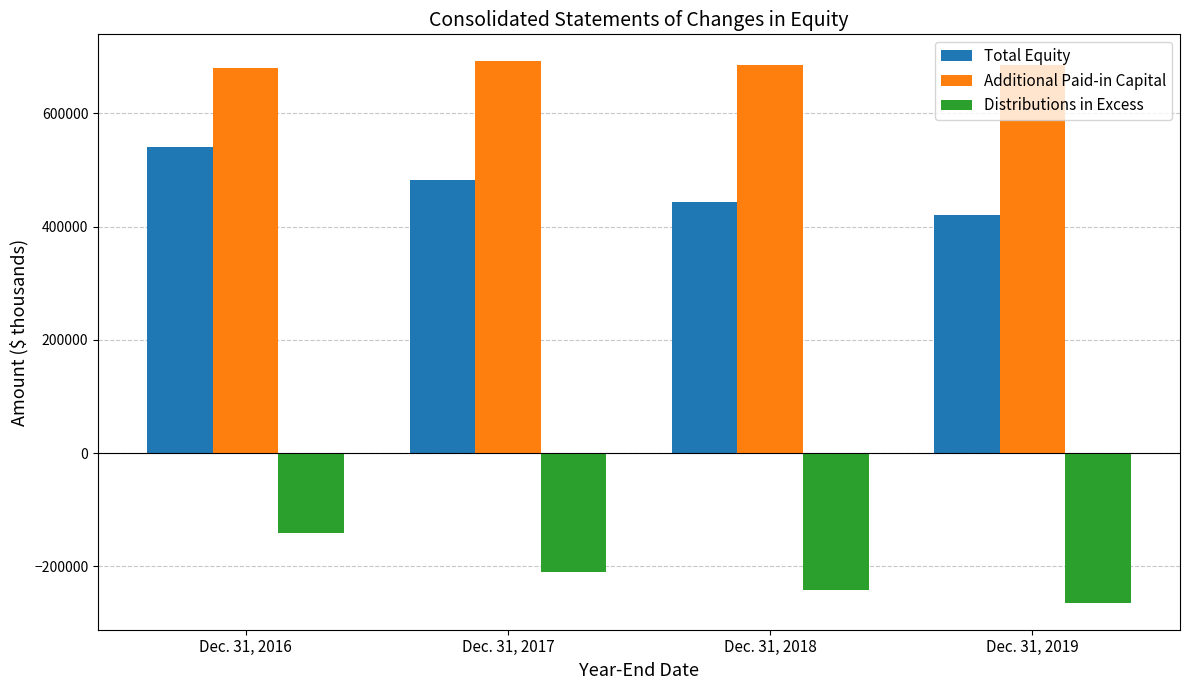

What is the value of the Distributions in Excess bar at the 3rd from the left?

-242388